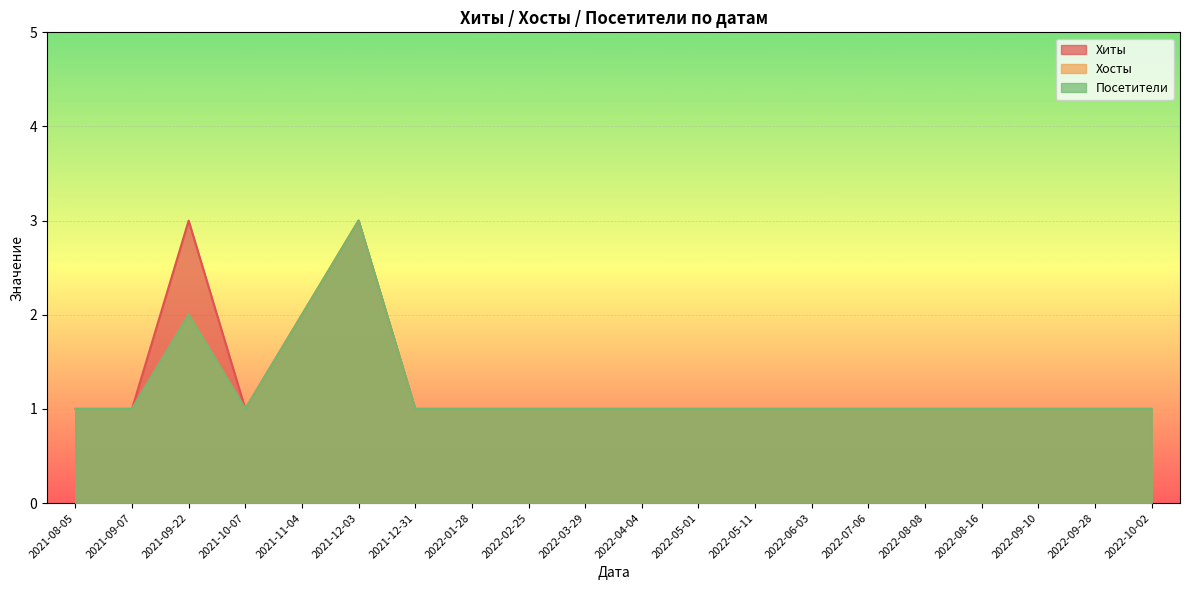

List the labels in order of Хиты value, largest first.

2021-09-22, 2021-12-03, 2021-11-04, 2021-08-05, 2021-09-07, 2021-10-07, 2021-12-31, 2022-01-28, 2022-02-25, 2022-03-29, 2022-04-04, 2022-05-01, 2022-05-11, 2022-06-03, 2022-07-06, 2022-08-08, 2022-08-16, 2022-09-10, 2022-09-28, 2022-10-02